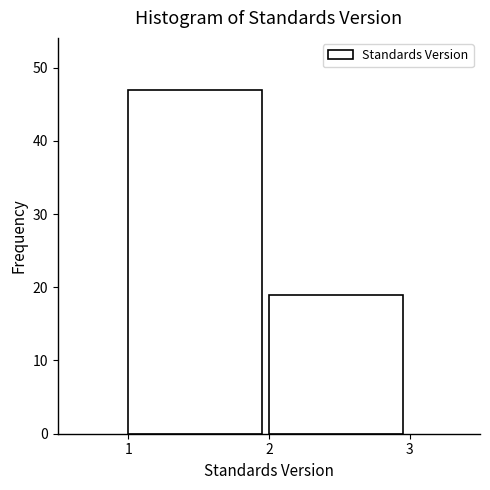

How tall is the bar that spans 1 to 2 on the x-axis? The values are not printed on the chart, so give them approximately, as read against the axis.

47